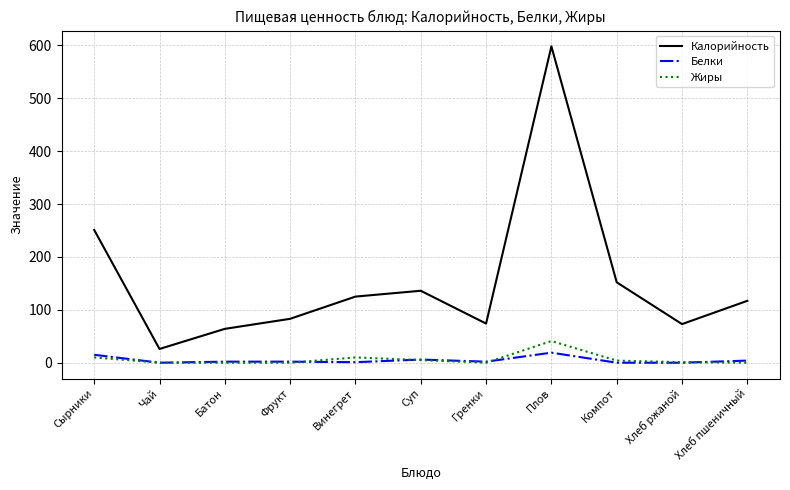

Count the number of categories in the chart.

11